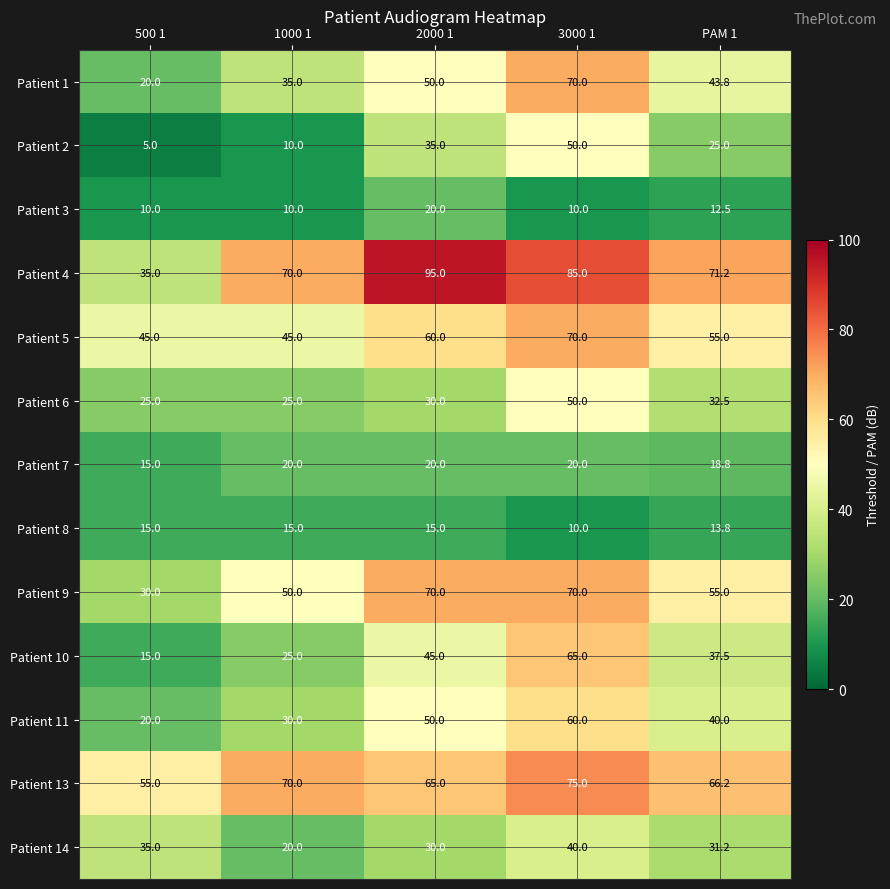

What is the average value of the Patient 14 series?

31.2